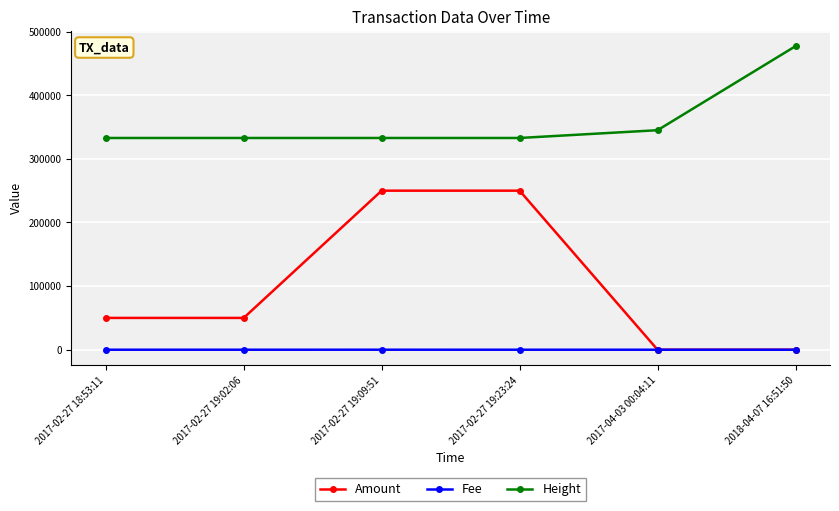

What is the total value across all series at 2017-02-27 19:23:24?

582777.0